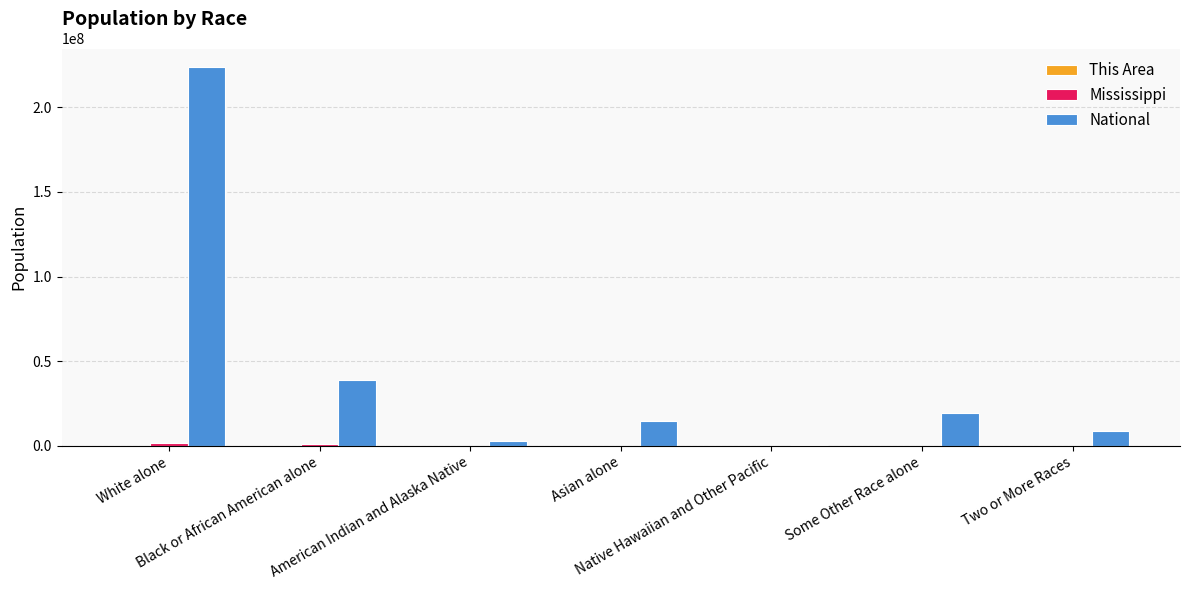

Which series changed the most between Asian alone and Two or More Races?

National